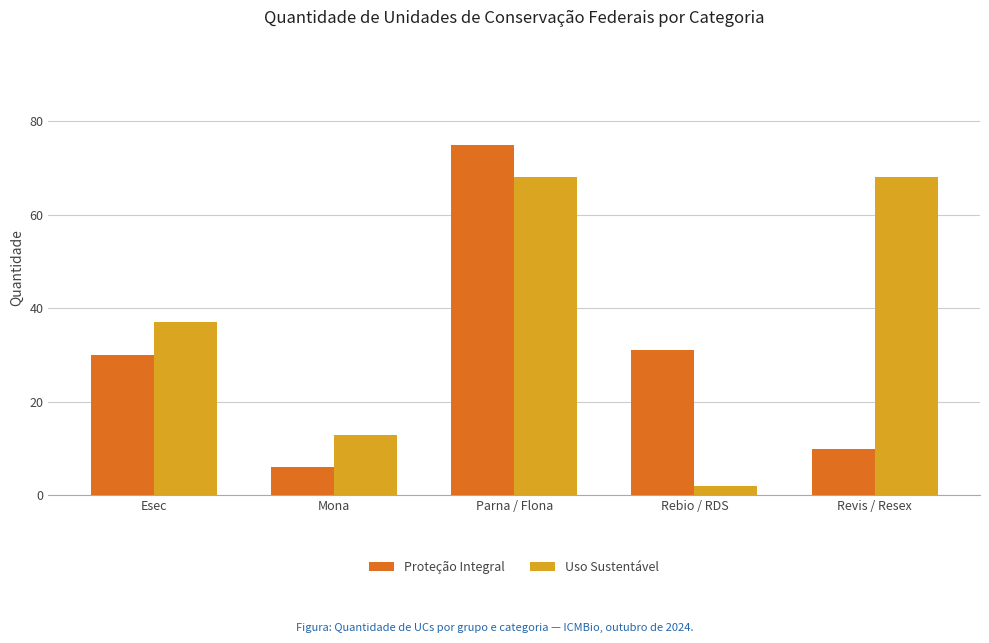

What is the lowest value of the Uso Sustentável series?

2